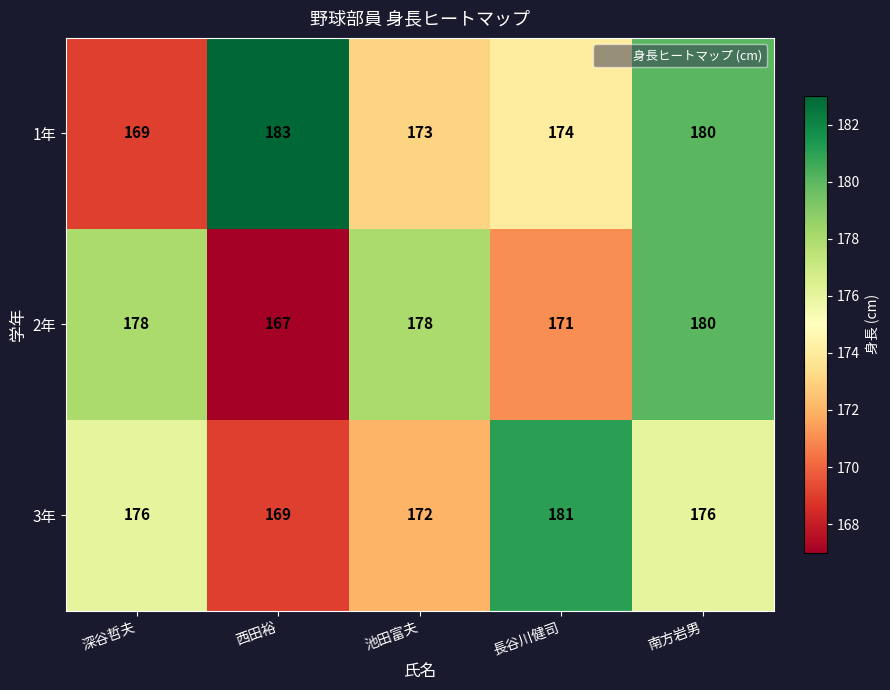

How many values in the 1年 series are below 174?

2